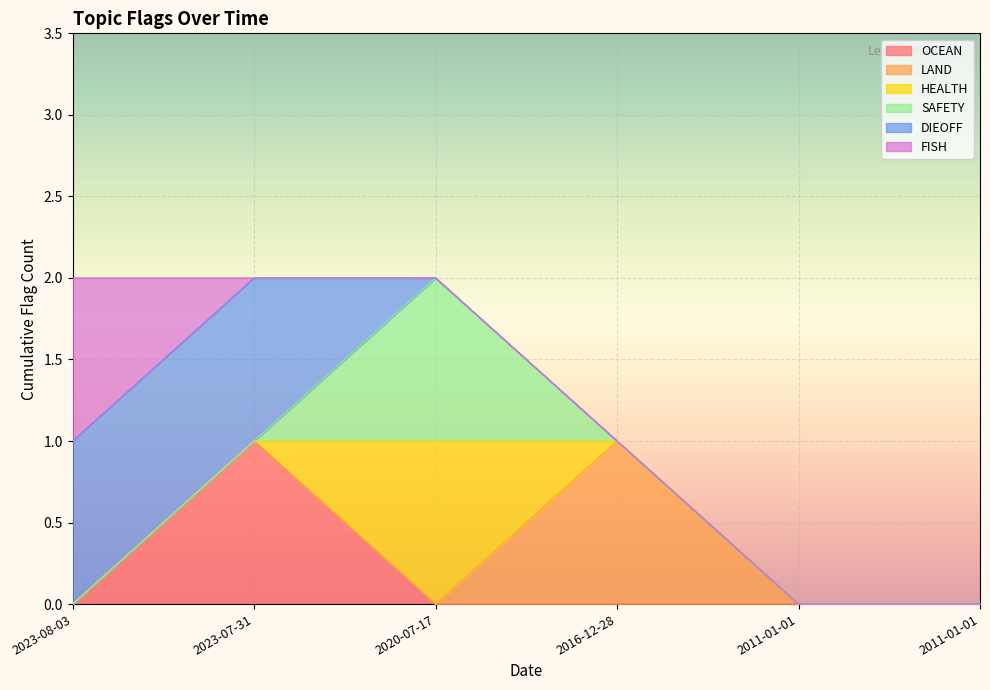

Is the value of OCEAN at 2016-12-28 greater than the value of SAFETY at 2023-07-31?

No